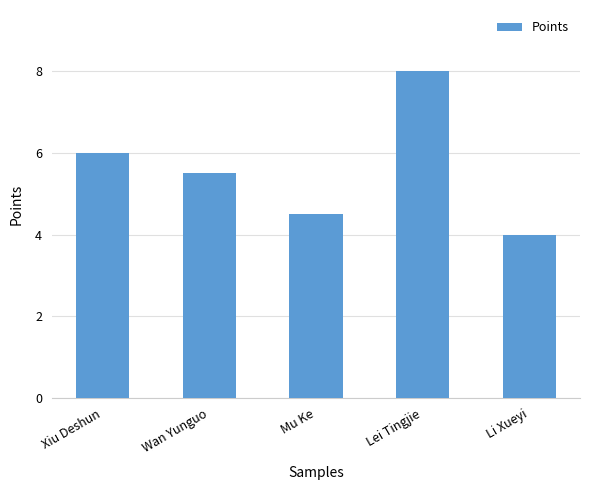

Reading left to right, what are all the values shown in this chart?

Xiu Deshun=6.0	Wan Yunguo=5.5	Mu Ke=4.5	Lei Tingjie=8.0	Li Xueyi=4.0